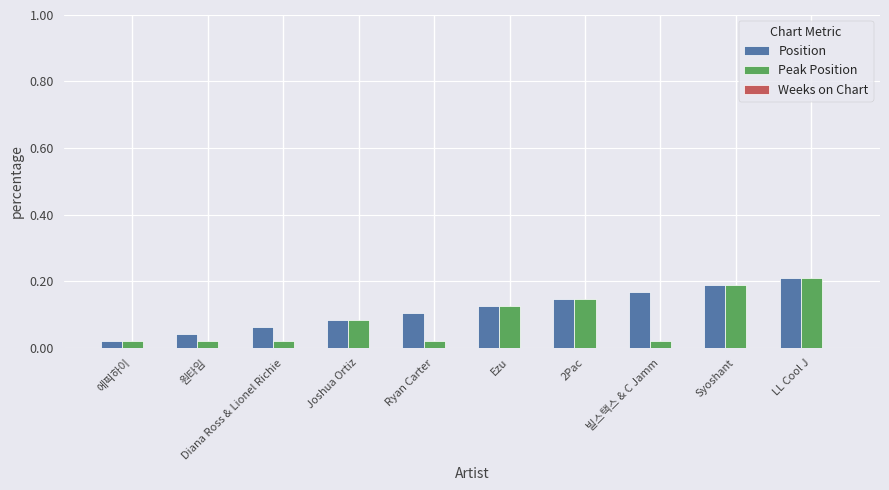

What is the label of the 7th bar from the right?

Joshua Ortiz